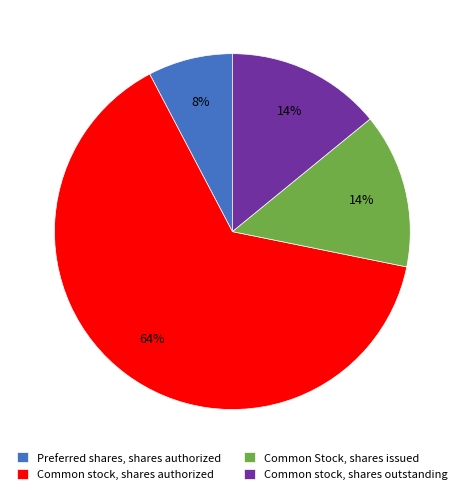

Is the sum of Common Stock, shares issued and Preferred shares, shares authorized greater than half?

No